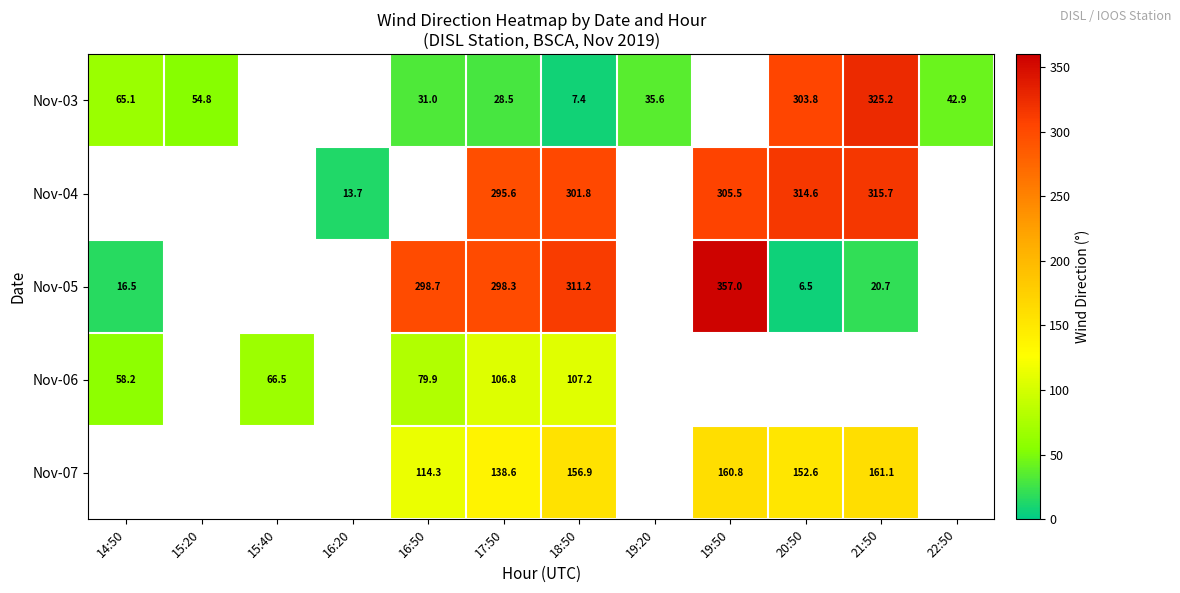

Is the value of Nov-05 at 18:50 greater than the value of Nov-04 at 17:50?

Yes